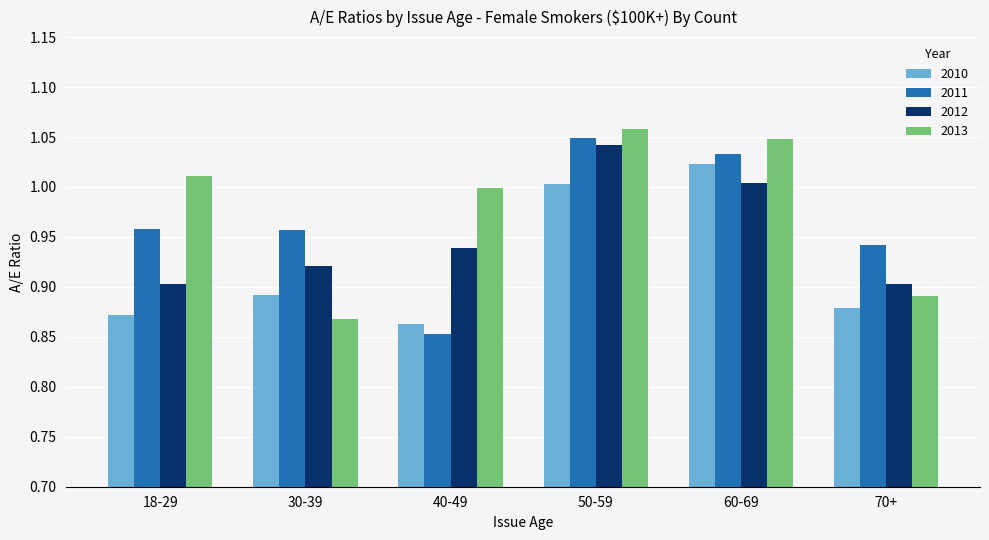

What is the sum of the 2011 values at 60-69 and 70+?

2.0